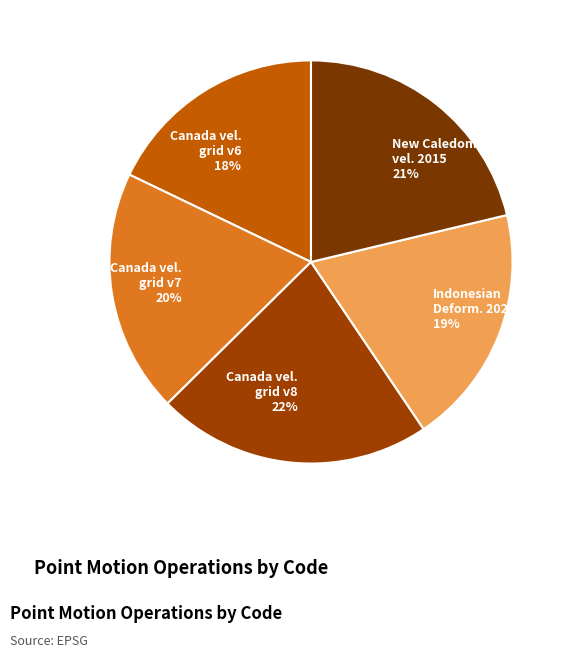

The Indonesian Deform. 2020 19% slice represents 27% of the pie. True or false?

False